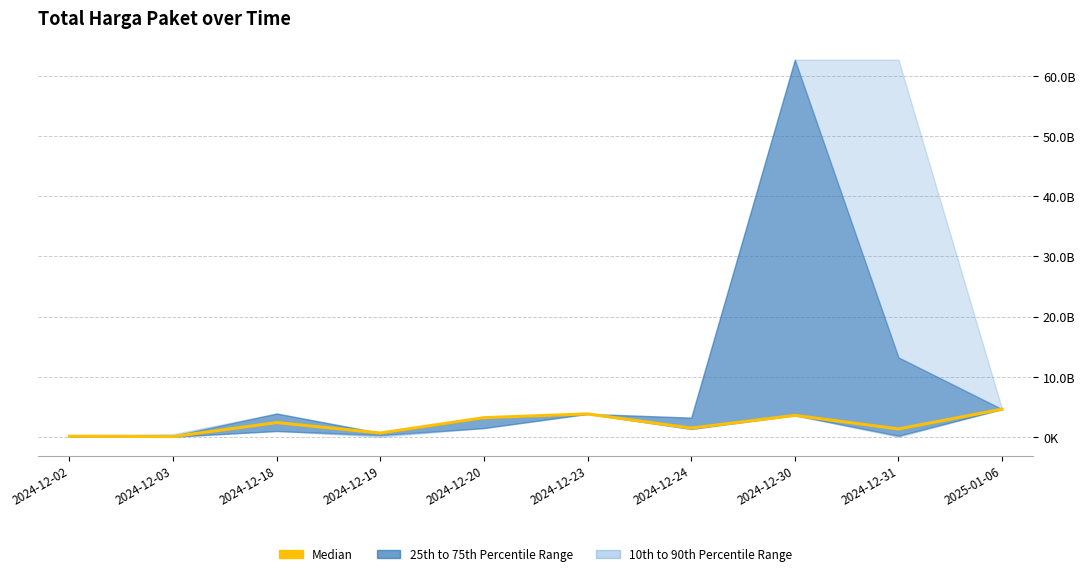

How many points are lower than both their immediate neighbors (excluding endpoints)?

4